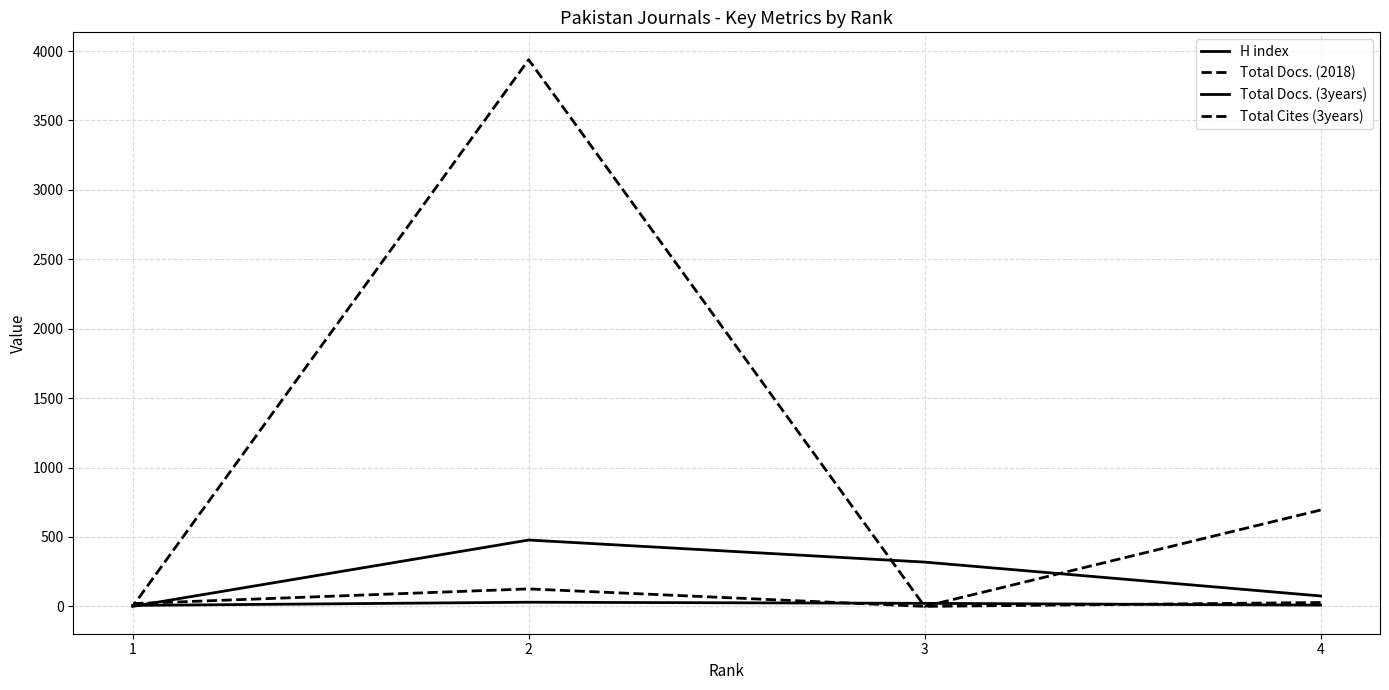

What is the total value across all series at 1?

27